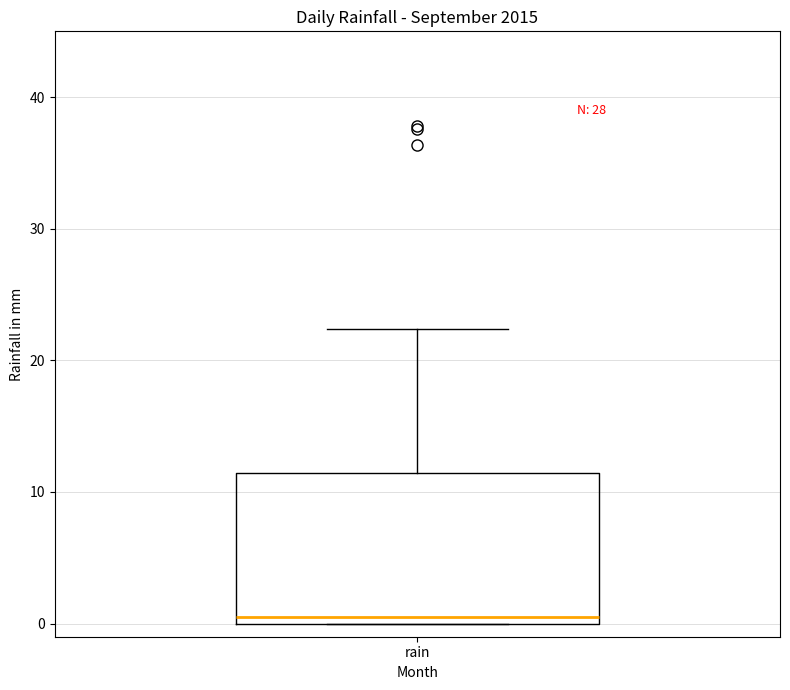

Read this box plot against the y-axis: the position of the median line, the range covered by the box, and the ends of both whiskers. The values are not printed on the chart, so give them approximately, as read against the axis.

median 1, box 0 to 11, whiskers 0 to 22